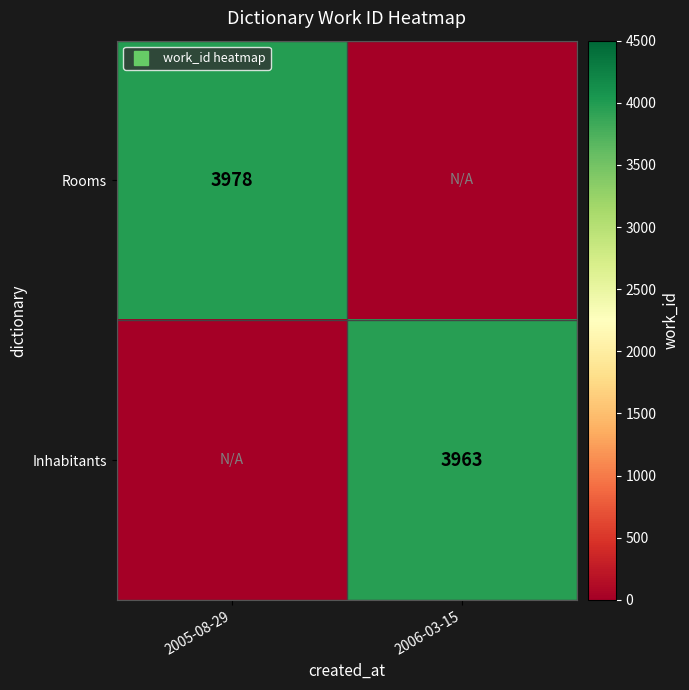

At which category is the sum across all series the highest?

2005-08-29